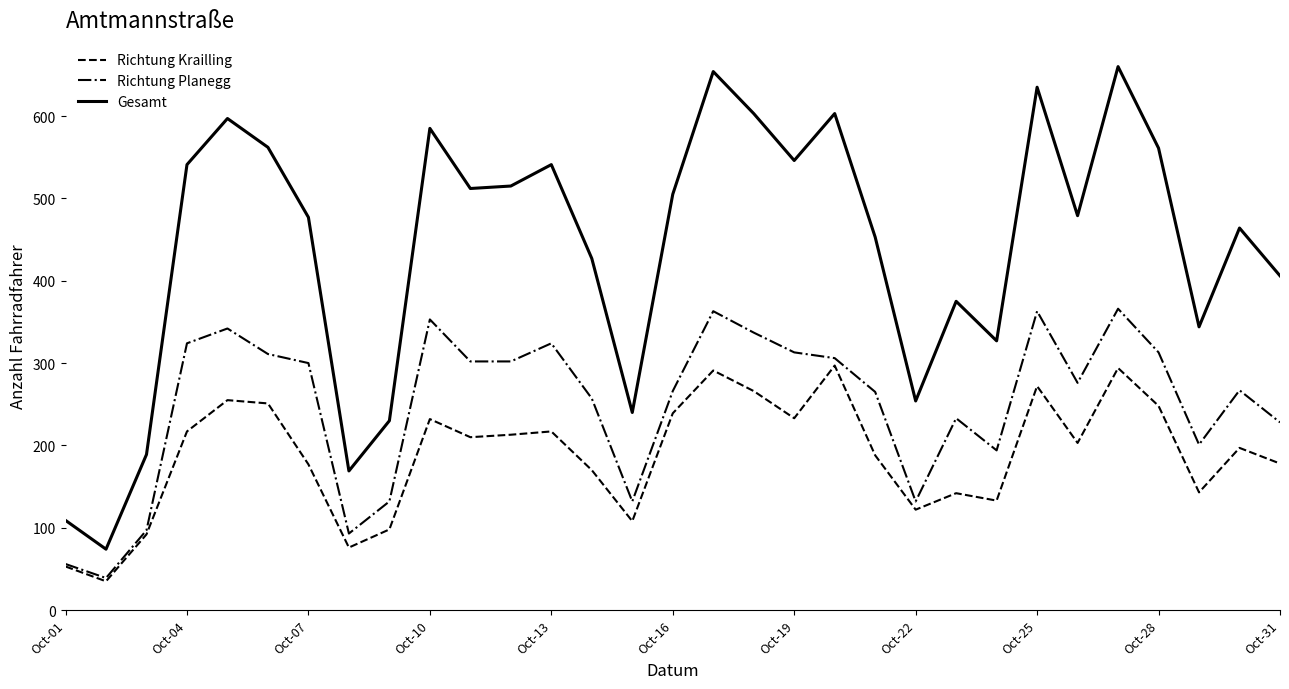

Which series has the largest range (max minus min)?

Gesamt